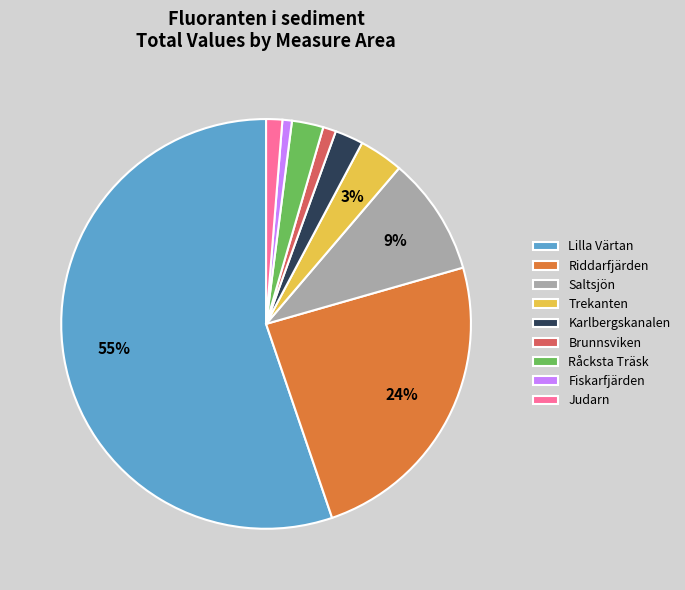

What percentage is the Riddarfjärden slice, to the nearest percent?

24%